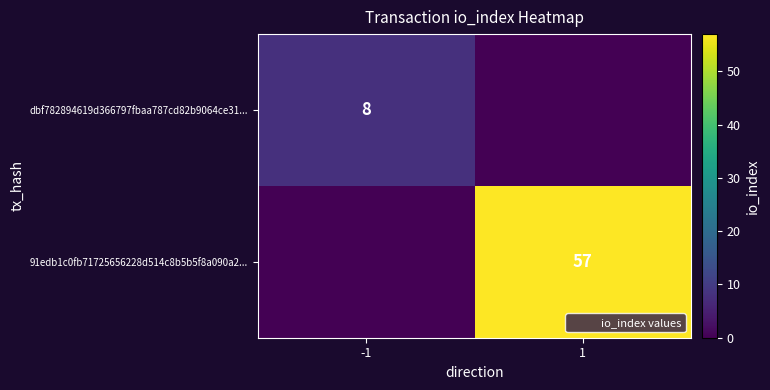

The value of 91edb1c0fb71725656228d514c8b5b5f8a090a2... at 1 is 39. True or false?

False